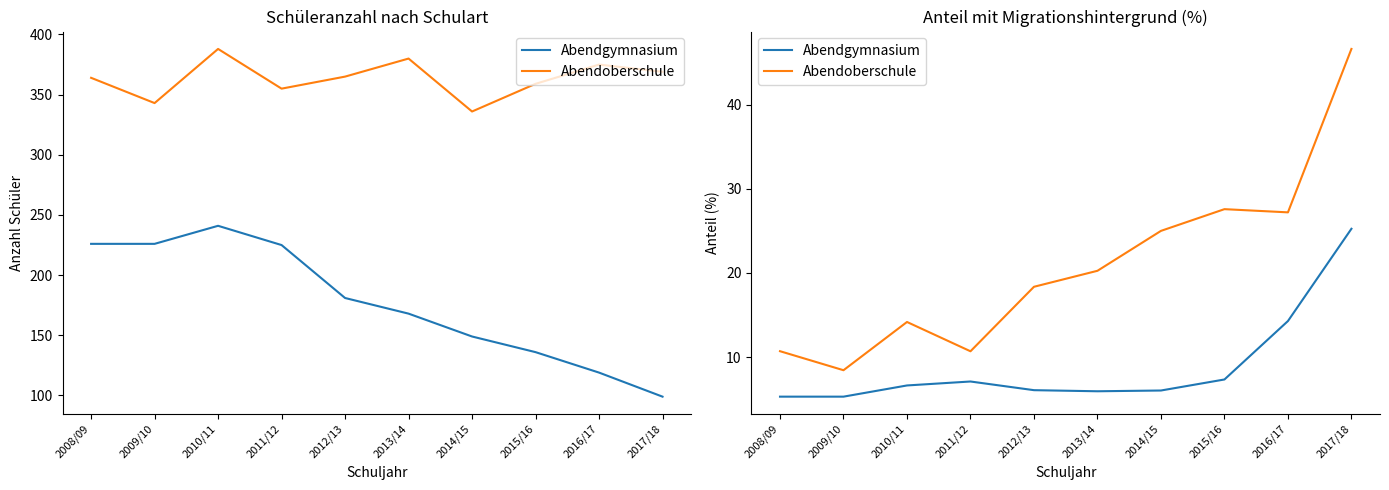

What is the difference between the Abendoberschule values at 2012/13 and 2011/12?

7.7